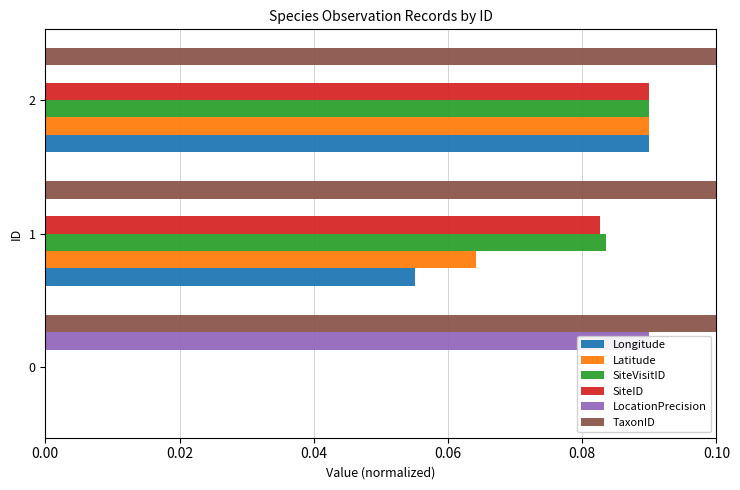

Does the chart contain any negative values?

No